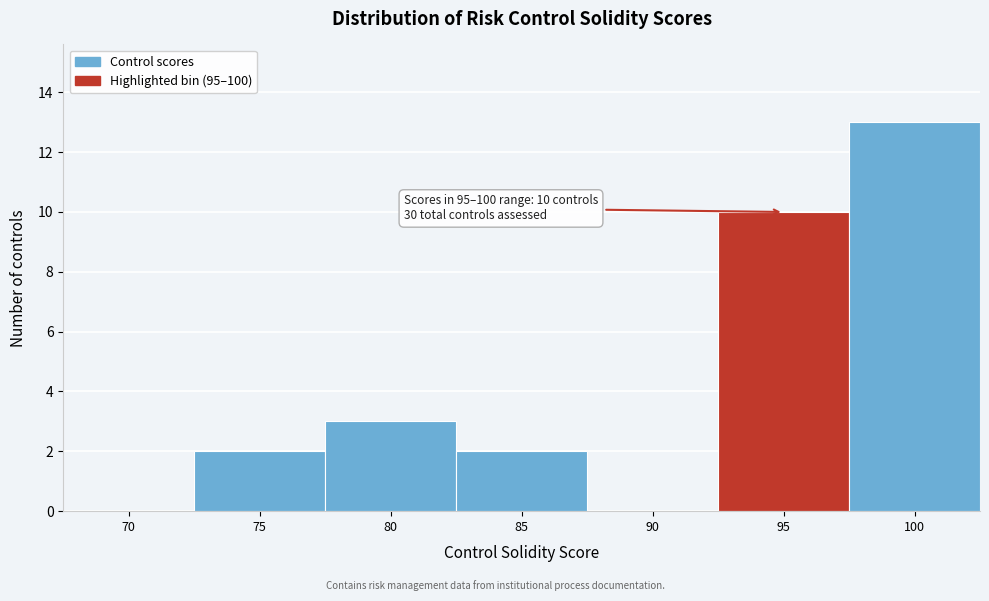

Reading left to right, list all the values displayed in this chart.

70=0	75=2	80=3	85=2	90=0	95=10	100=13